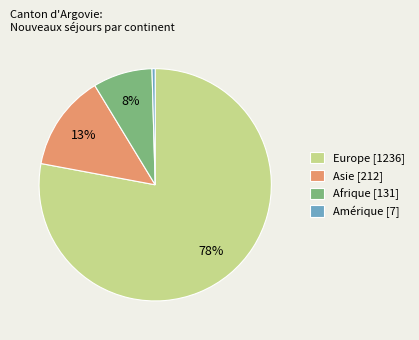

To the nearest percent, what portion does Asie [212] represent?

13%